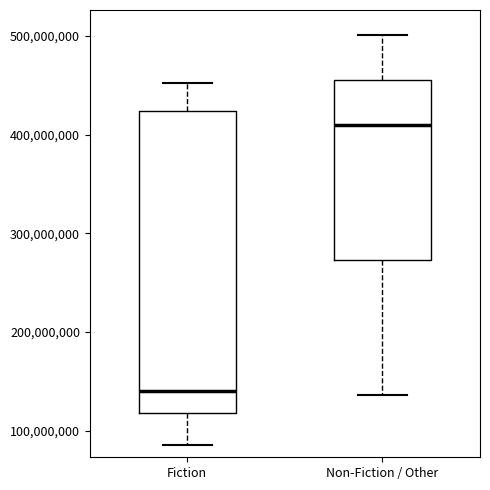

Reading left to right, read every box against the y-axis: the position of its median line, the range the box covers, and the ends of its whiskers. The values are not printed on the chart, so give them approximately, as read against the axis.

Fiction: median 140000000, box 120000000 to 420000000, whiskers 90000000 to 450000000
Non-Fiction / Other: median 410000000, box 270000000 to 460000000, whiskers 140000000 to 500000000